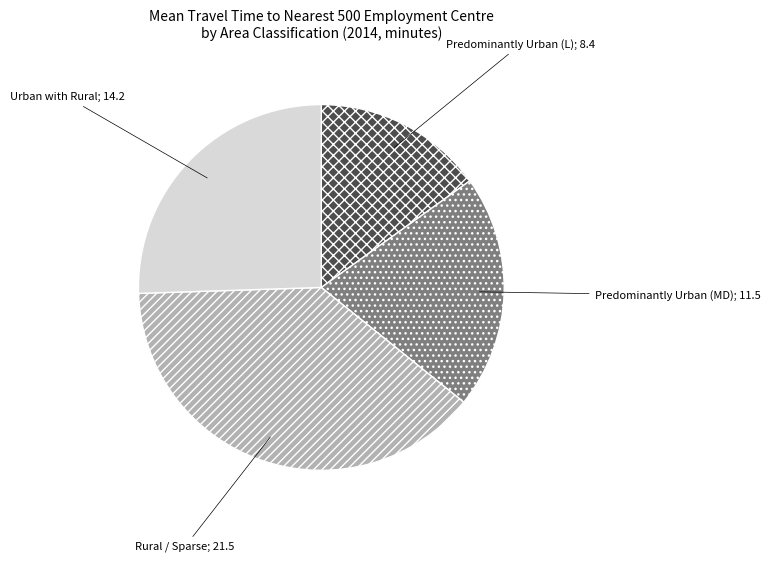

How many slices are in this pie chart?

4